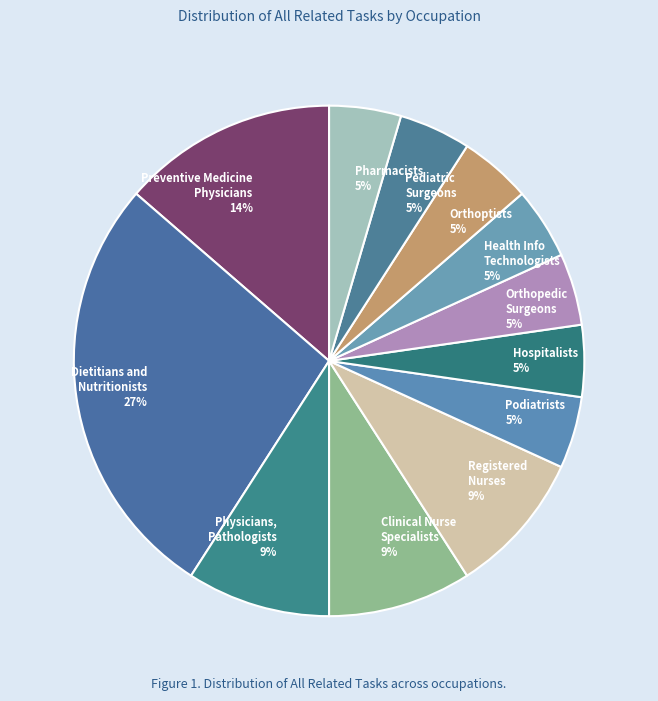

Does any single category account for the majority?

No